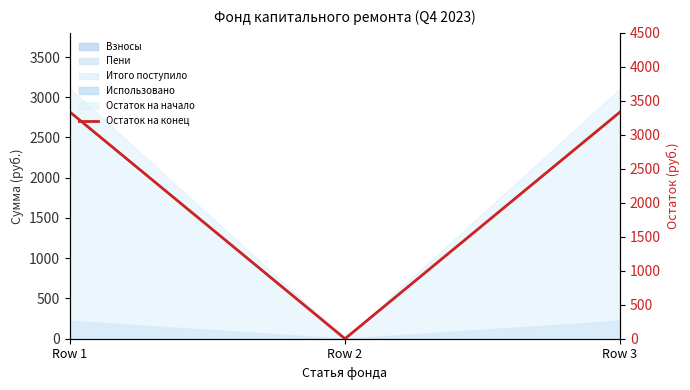

What is the change in value from Row 2 to Row 3?

+3334.9